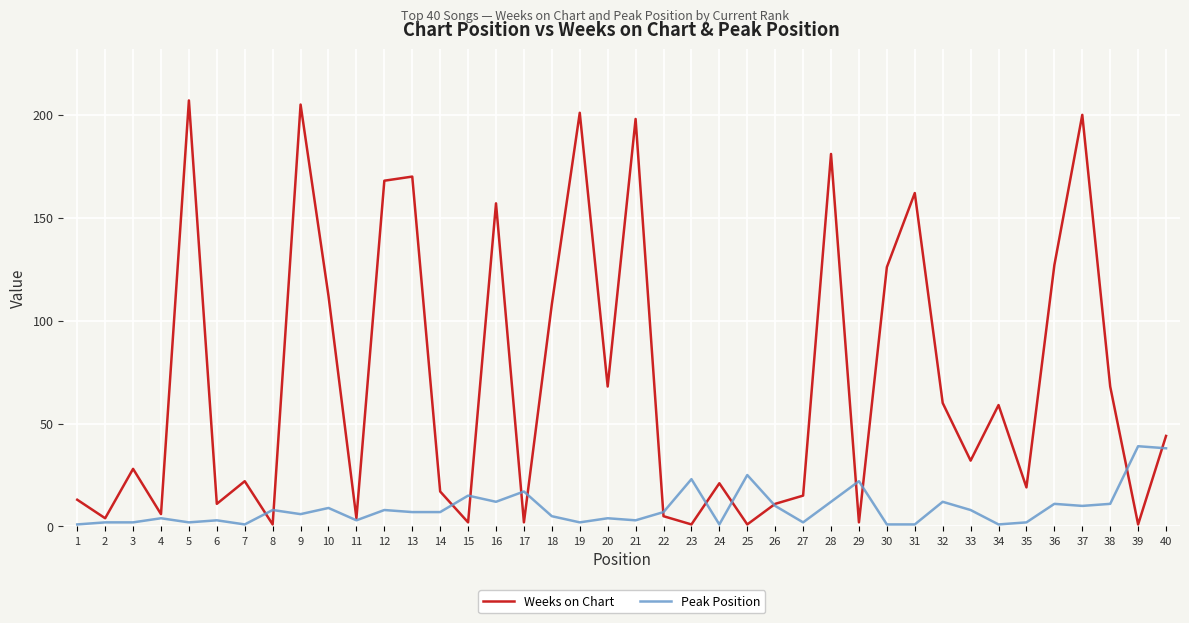

What is the difference between the second highest and minimum values in the Weeks on Chart series?

204